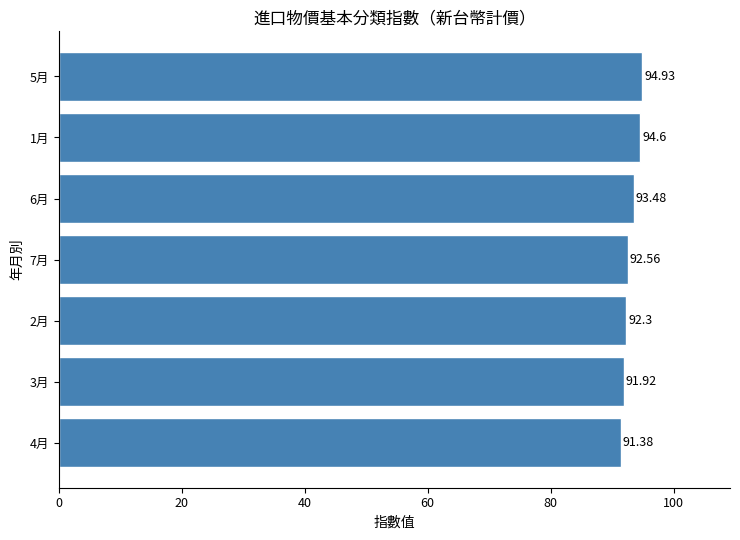

List the labels in order of value, largest first.

5月, 1月, 6月, 7月, 2月, 3月, 4月